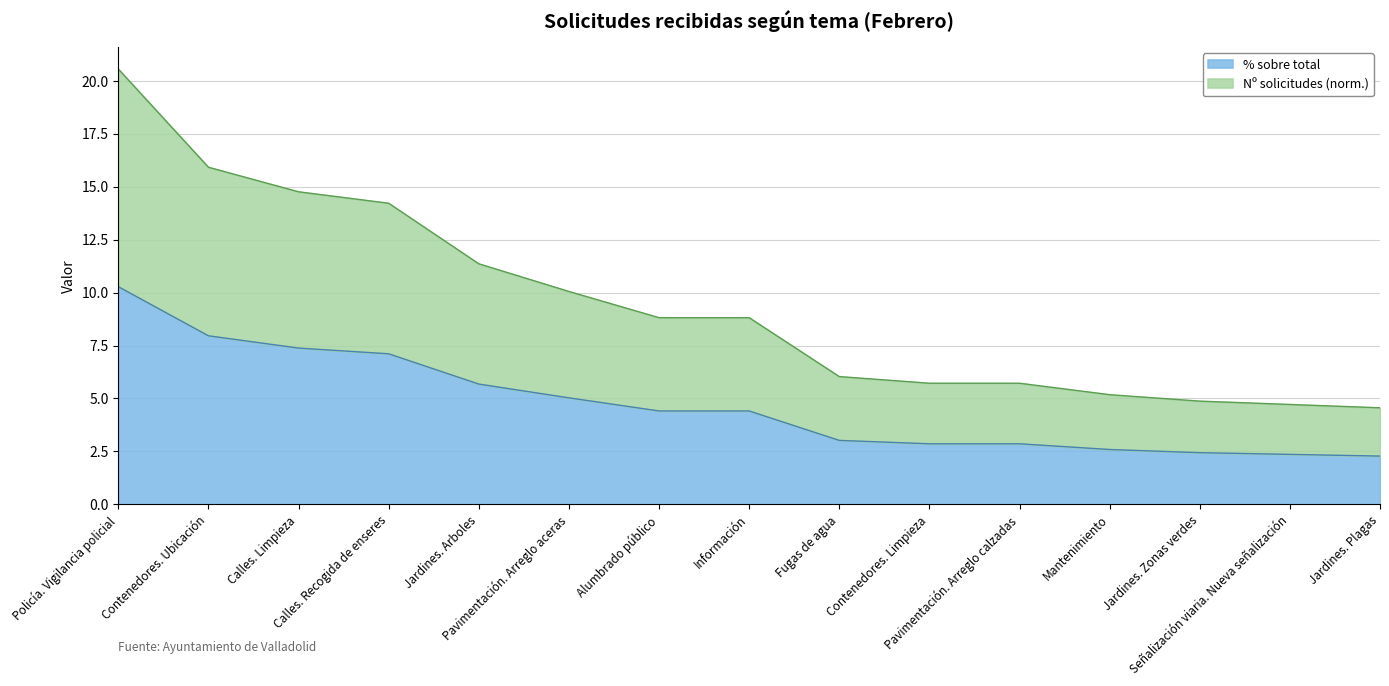

What are all the series names shown in the legend?

% sobre total, Nº solicitudes (norm.)